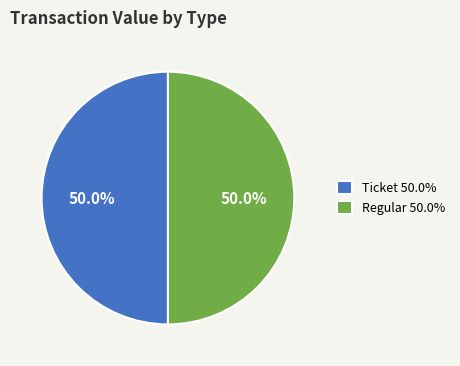

What percentage is NOT represented by Ticket 50.0%?

50.0%